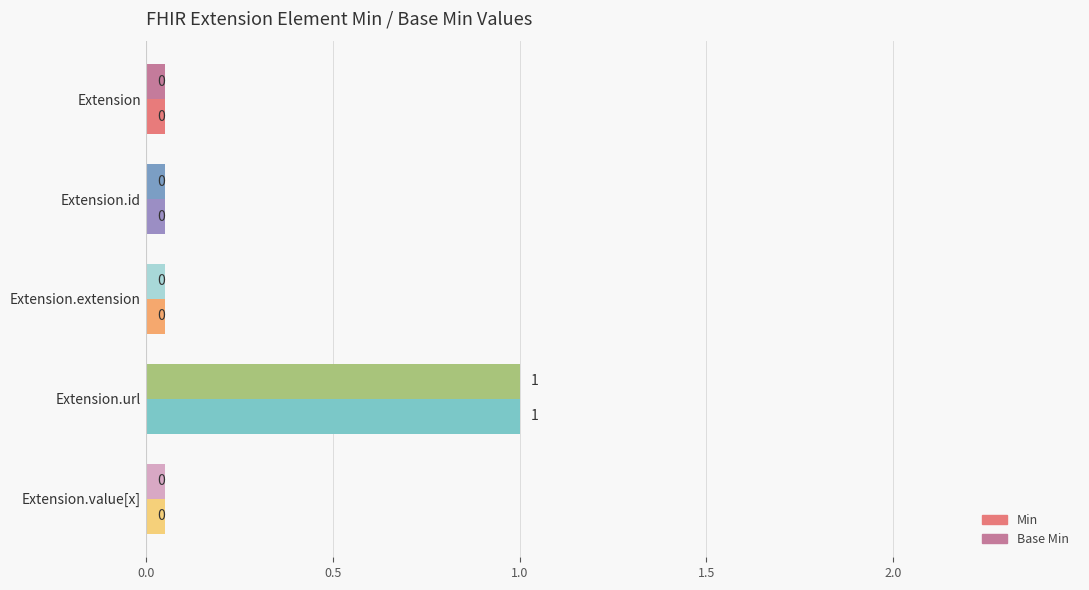

What is the label of the 2nd bar from the right?

Extension.url